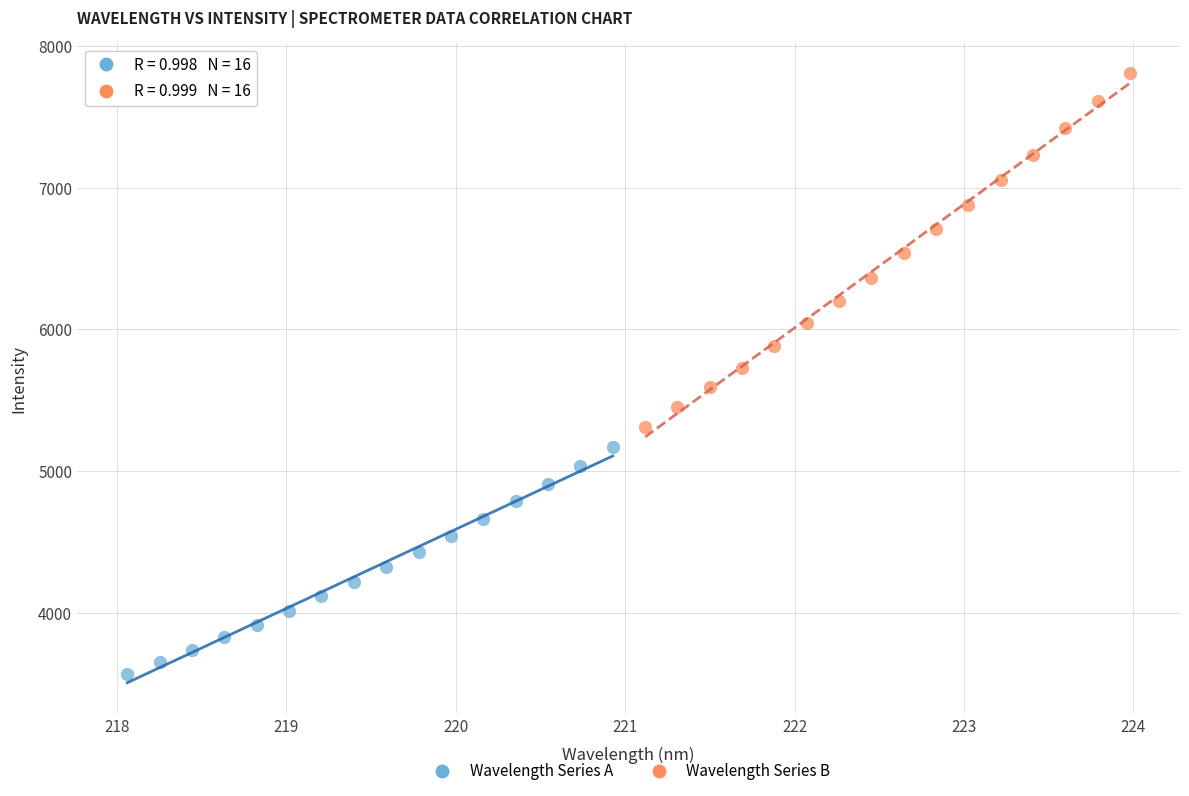

Which series has the largest Y range (max minus min)?

Wavelength Series B